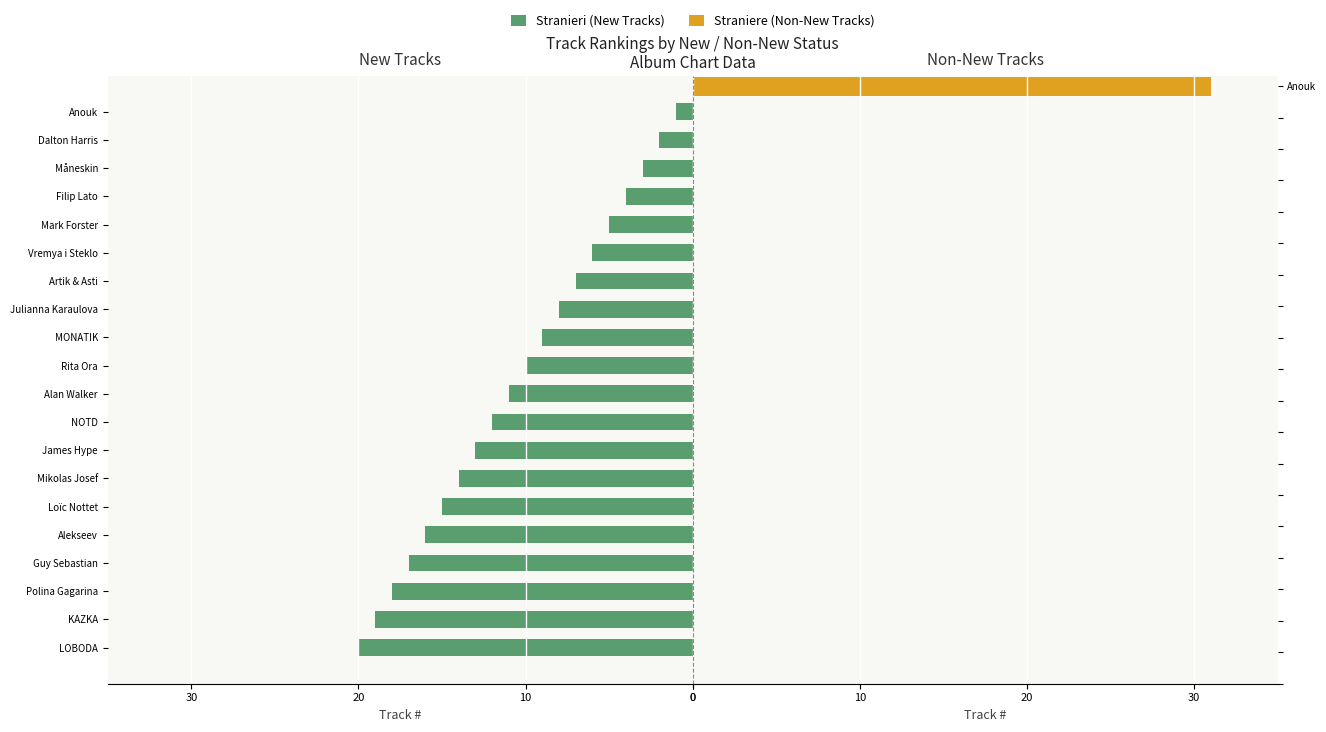

Count the number of categories in the chart.

20